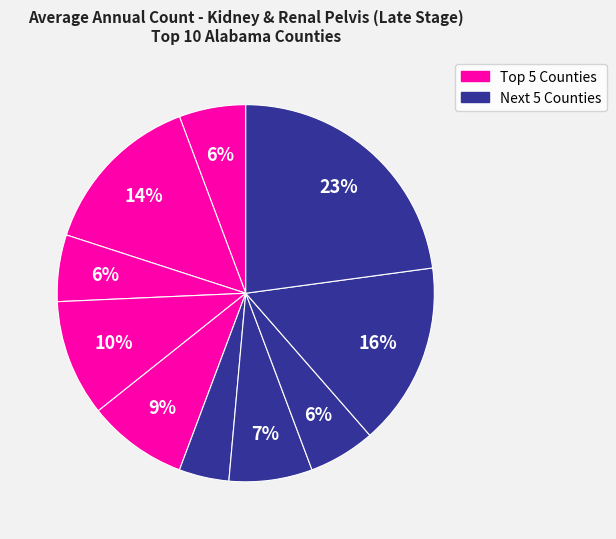

How many slices are in this pie chart?

10